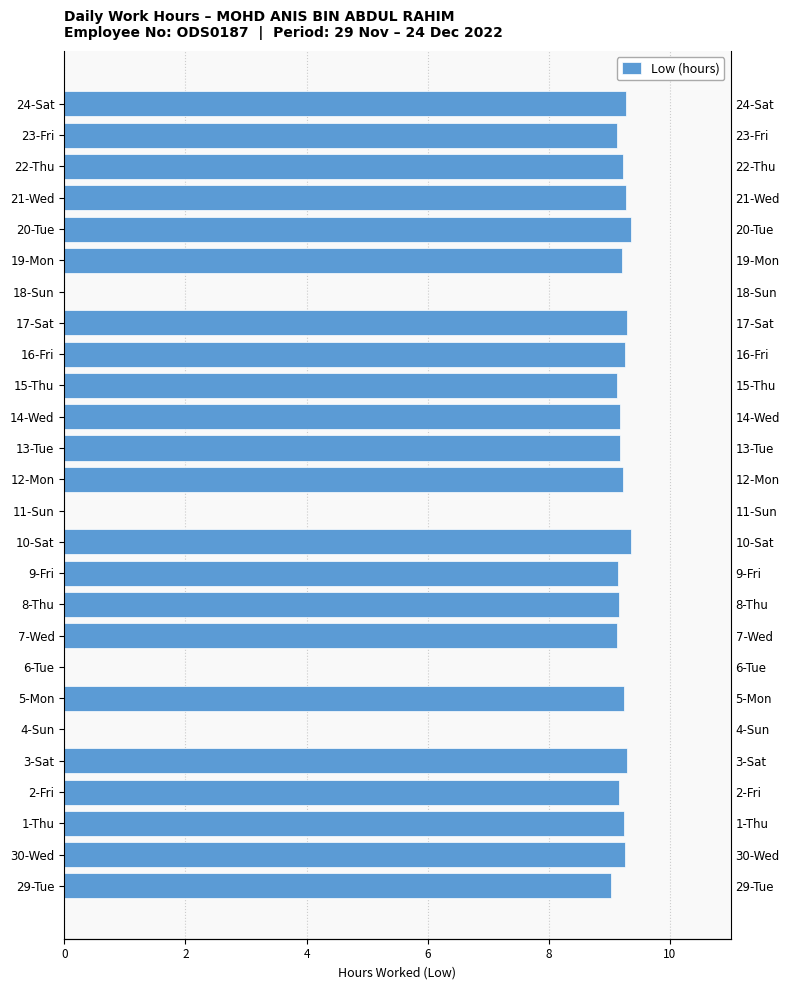

The chart shows a value of 5.0 at 12-Mon. True or false?

False